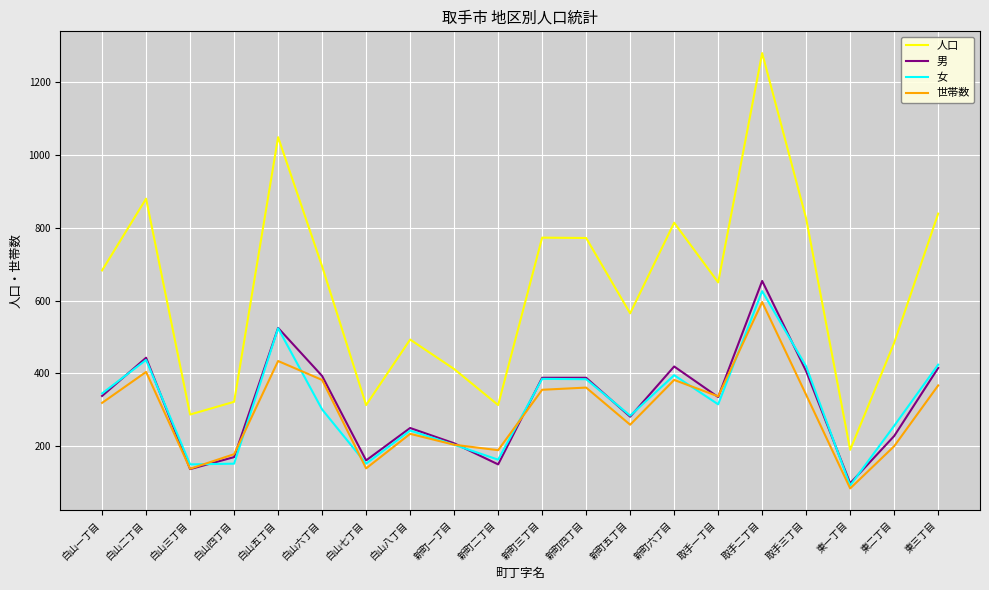

Which series has the widest spread of values?

人口